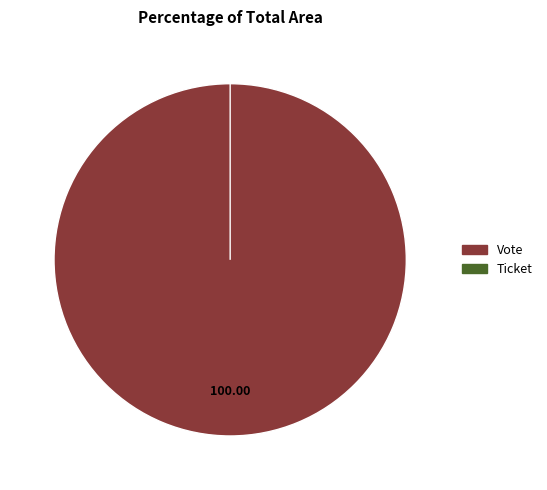

Count the number of slices in the pie.

2